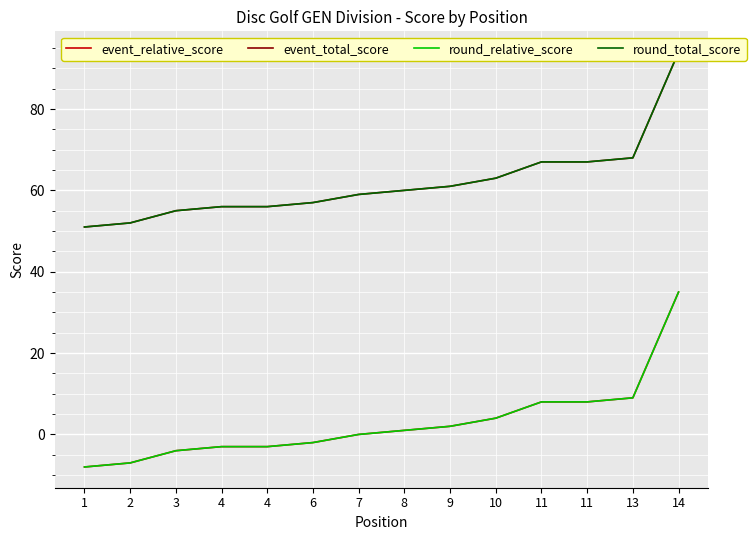

True or false: round_relative_score has a value of 19 at 7.

False